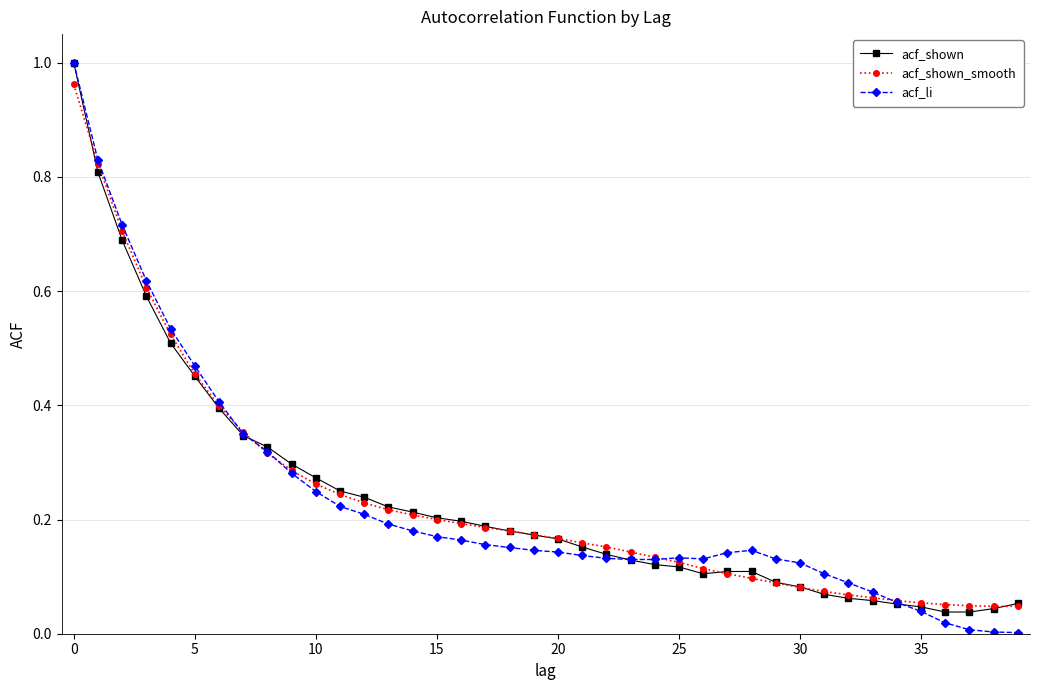

Which series has the largest range (max minus min)?

acf_li